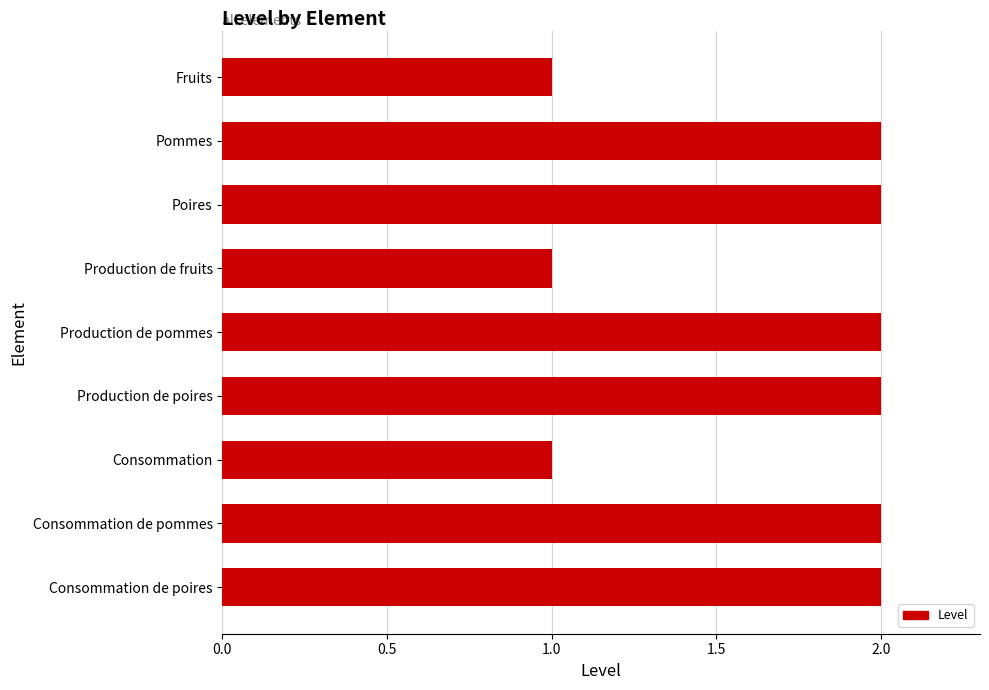

What is the ratio of the value at Poires to the value at Consommation de pommes?

1.0